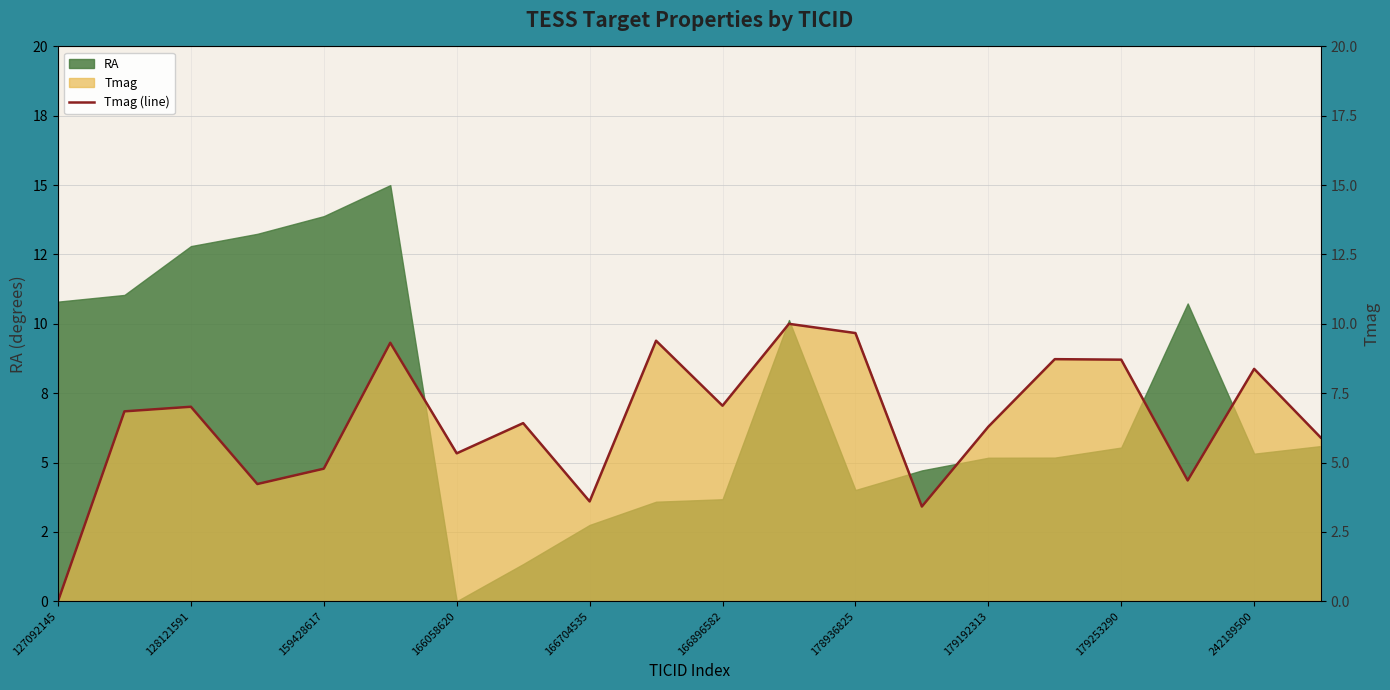

The chart shows a value of 6.4 at 179192313. True or false?

True